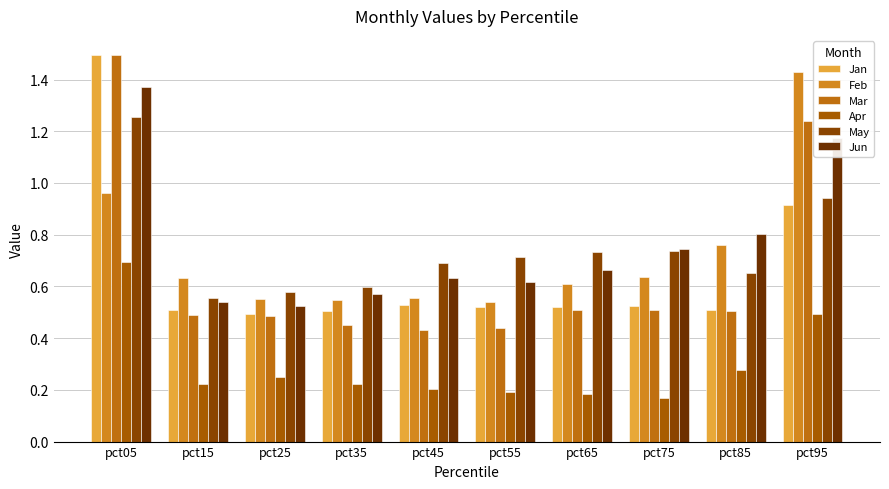

What are all the series names shown in the legend?

Jan, Feb, Mar, Apr, May, Jun